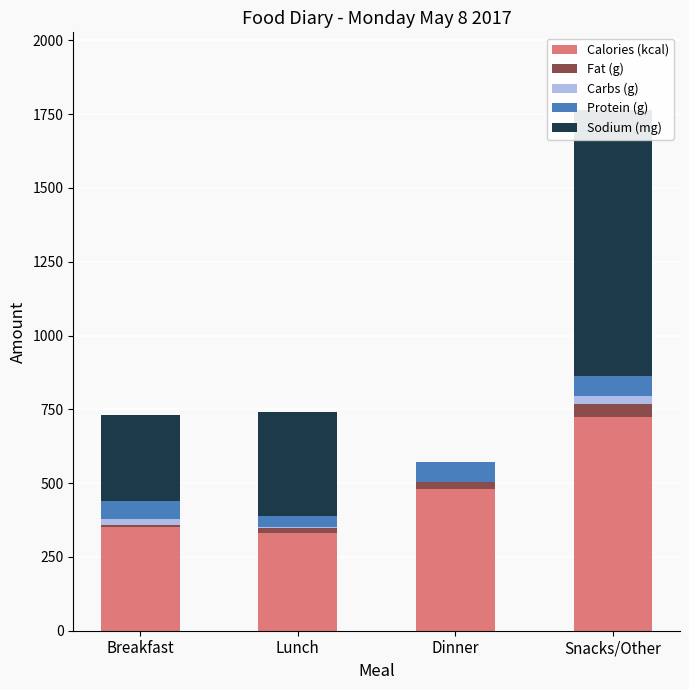

Is it true that Fat (g) equals 24.0 at Dinner?

True